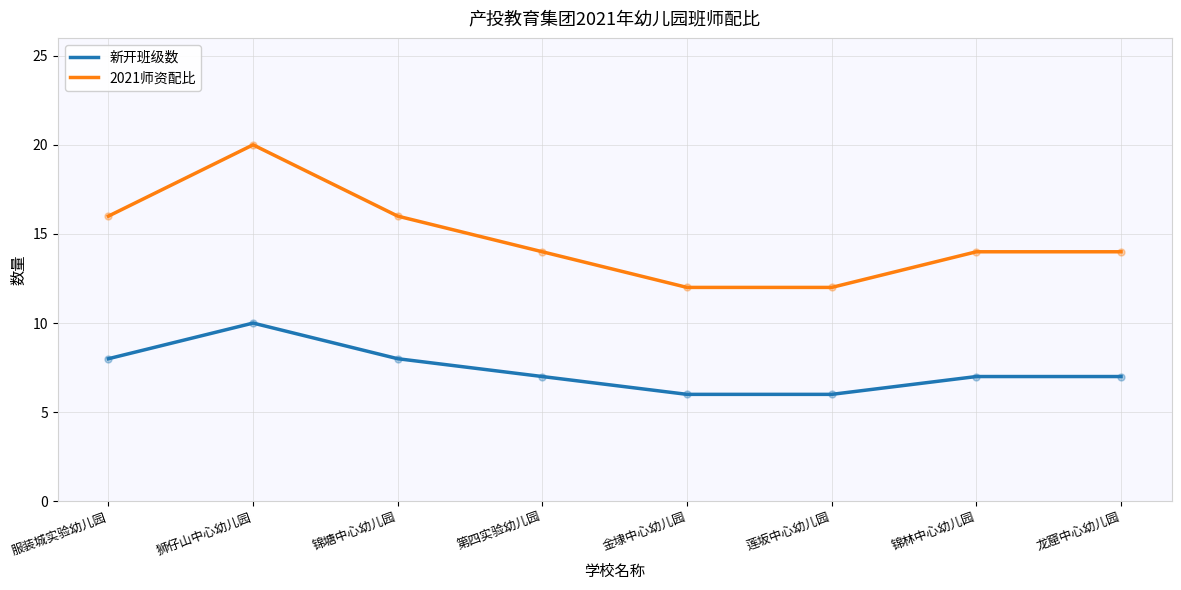

Is the value of 新开班级数 at 服装城实验幼儿园 greater than the value of 2021师资配比 at 龙窟中心幼儿园?

No